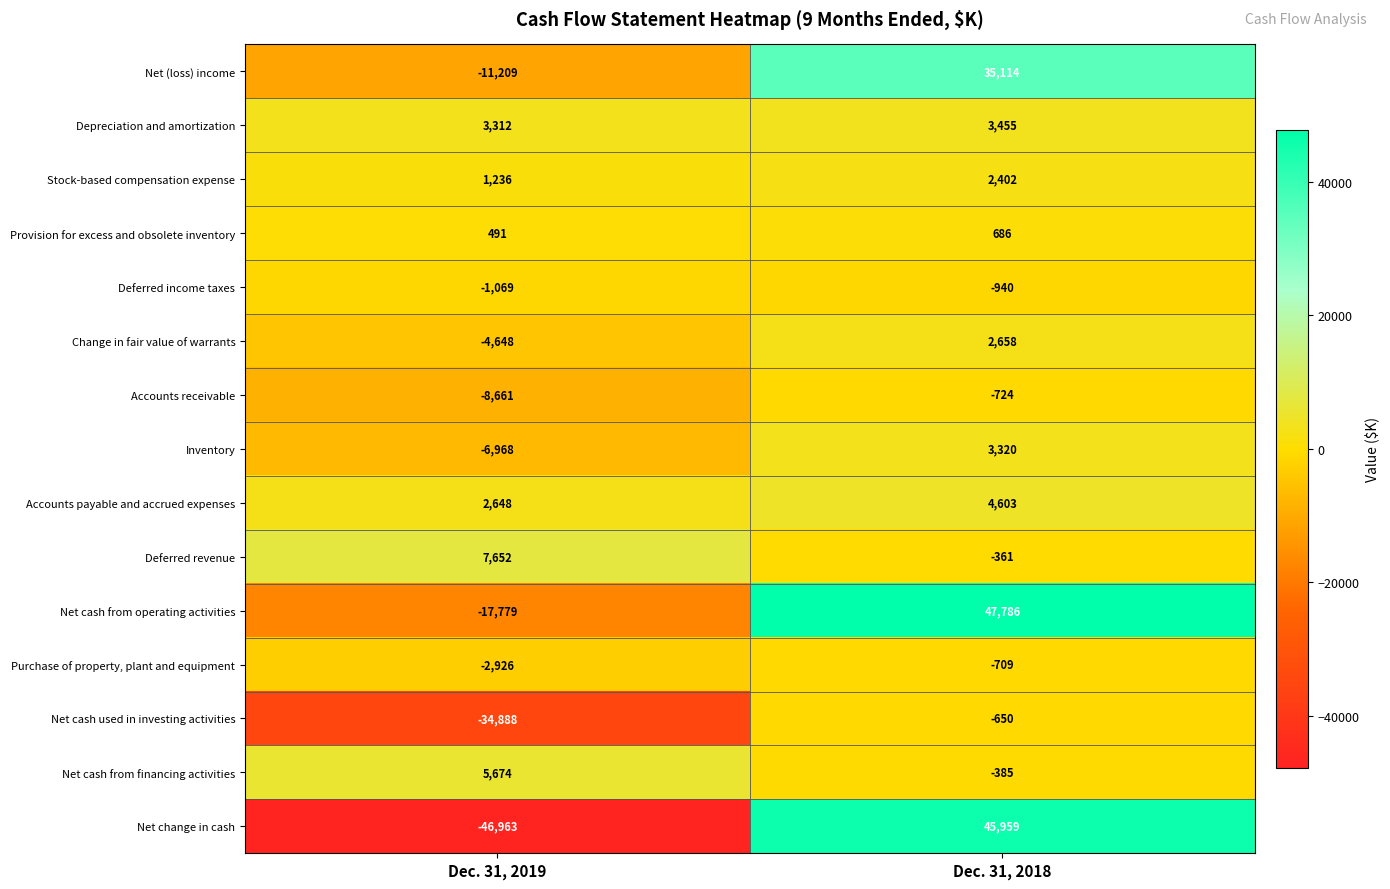

Which category has the highest value across all series?

Dec. 31, 2018